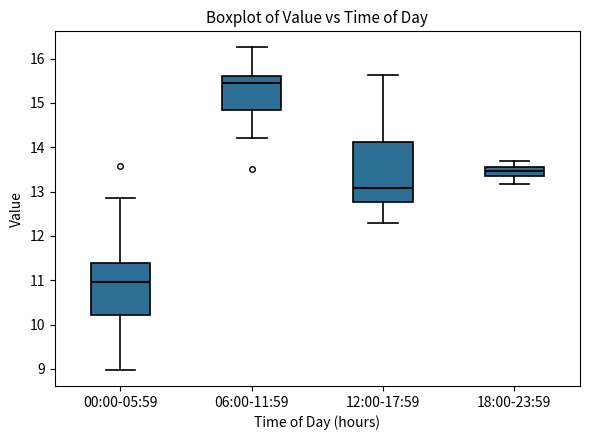

Reading left to right, transcribe this box plot: for each box, give where its median line is, the range the box spans, and where its two whiskers end, as read against the y-axis. The values are not printed on the chart, so give them approximately, as read against the axis.

00:00-05:59: median 11.0, box 10.2 to 11.4, whiskers 9.0 to 12.9
06:00-11:59: median 15.4, box 14.8 to 15.6, whiskers 14.2 to 16.3
12:00-17:59: median 13.1, box 12.8 to 14.1, whiskers 12.3 to 15.6
18:00-23:59: median 13.5, box 13.3 to 13.6, whiskers 13.2 to 13.7